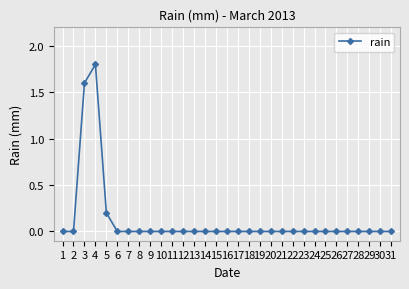

Where is the first local maximum?

4